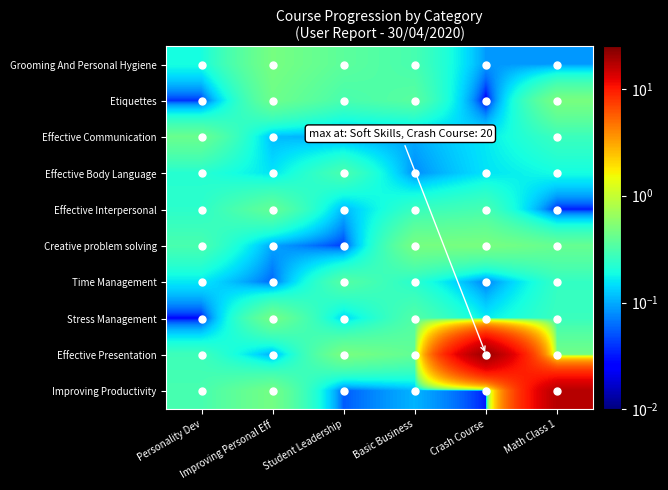

What is the difference between the highest and lowest values at Crash Course?

20.5